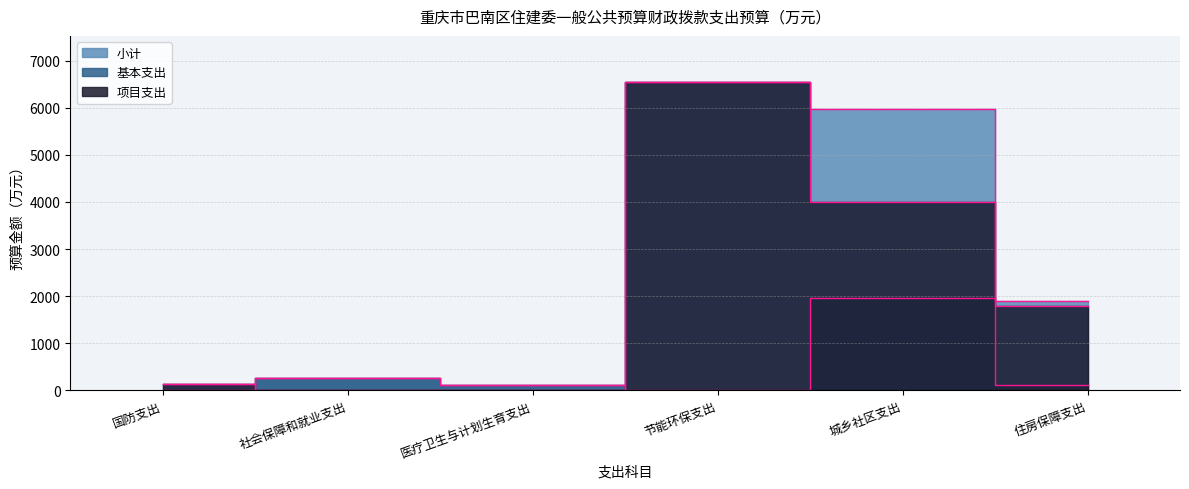

Count the number of data series in this chart.

3